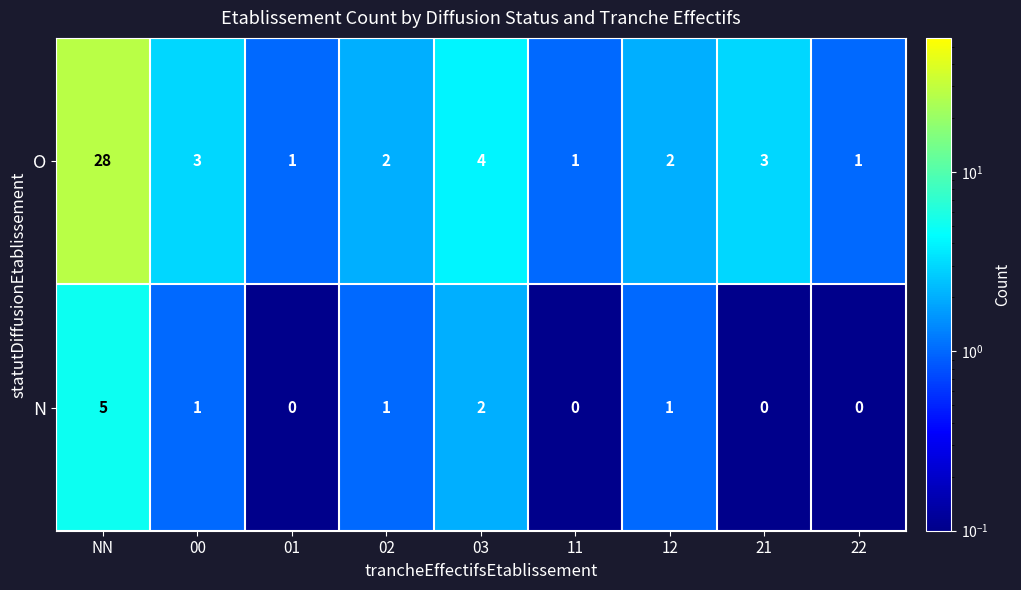

What is the difference between the maximum and minimum values in the N series?

5